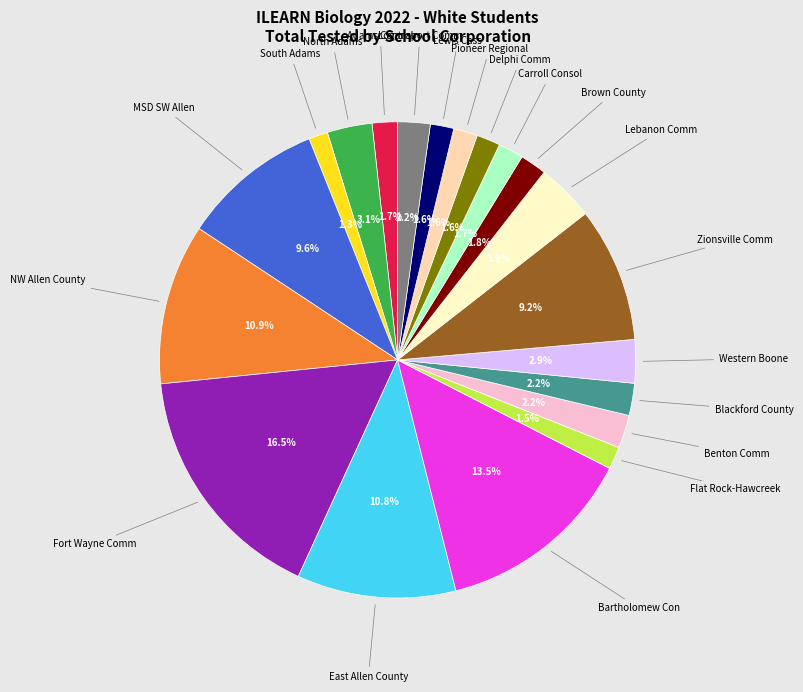

Does any single category account for the majority?

No